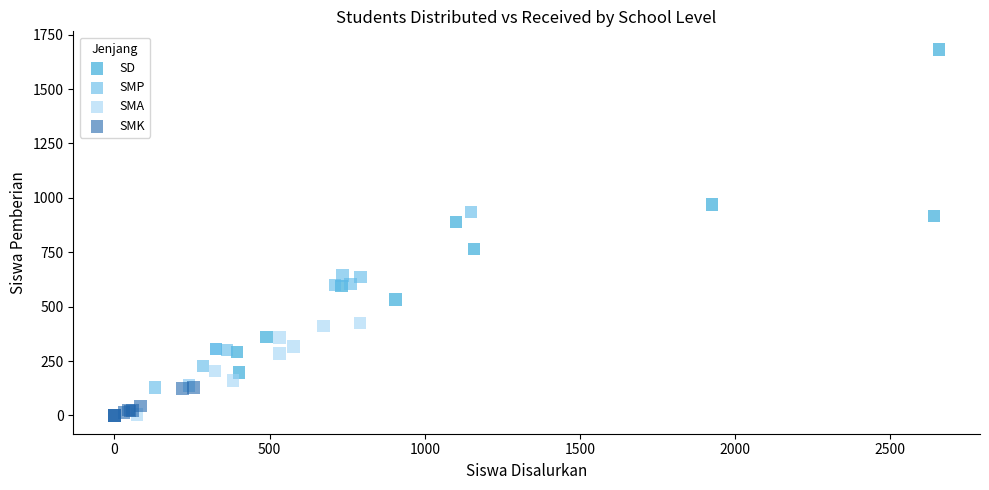

Which series reaches the maximum Y coordinate?

SD